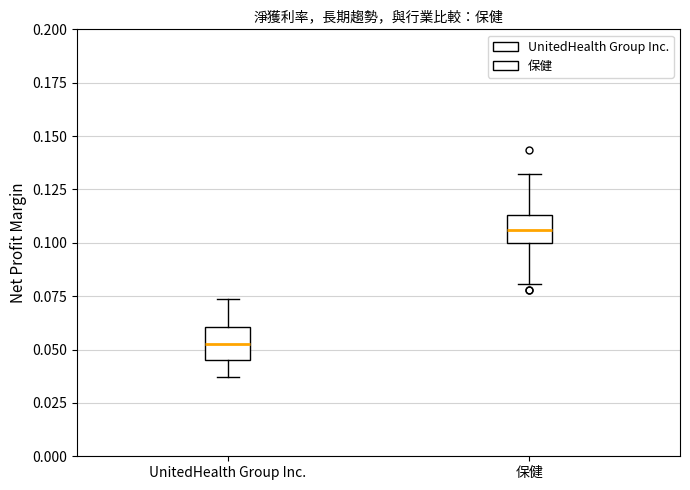

Reading left to right, transcribe this box plot: for each box, give where its median line is, the range the box spans, and where its two whiskers end, as read against the y-axis. The values are not printed on the chart, so give them approximately, as read against the axis.

UnitedHealth Group Inc.: median 0.055, box 0.045 to 0.060, whiskers 0.035 to 0.075
保健: median 0.105, box 0.100 to 0.115, whiskers 0.080 to 0.130